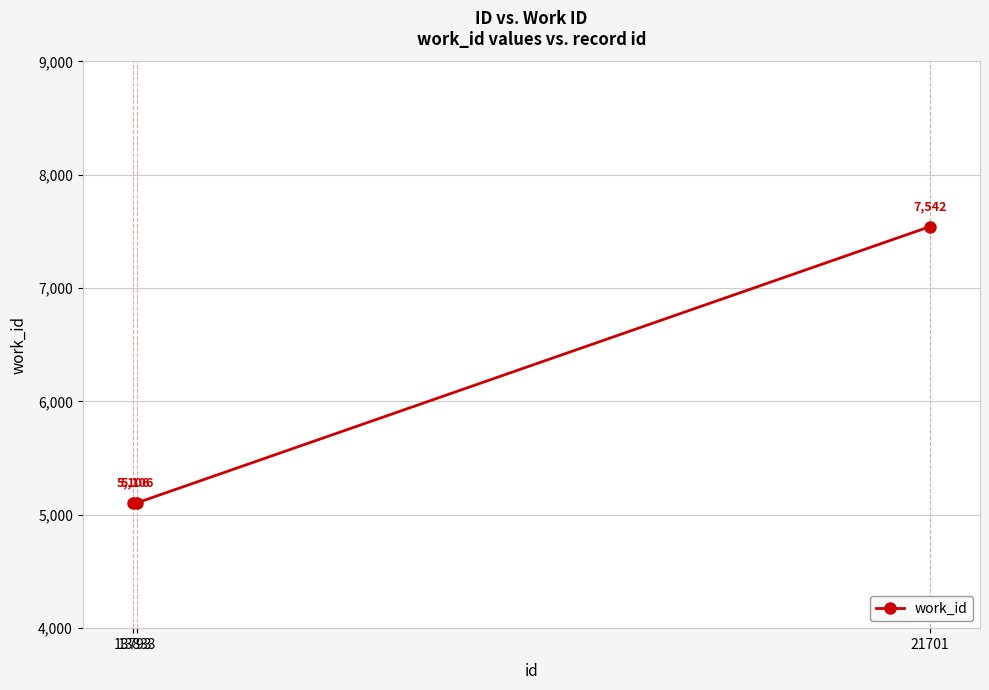

What is the average value?

5918